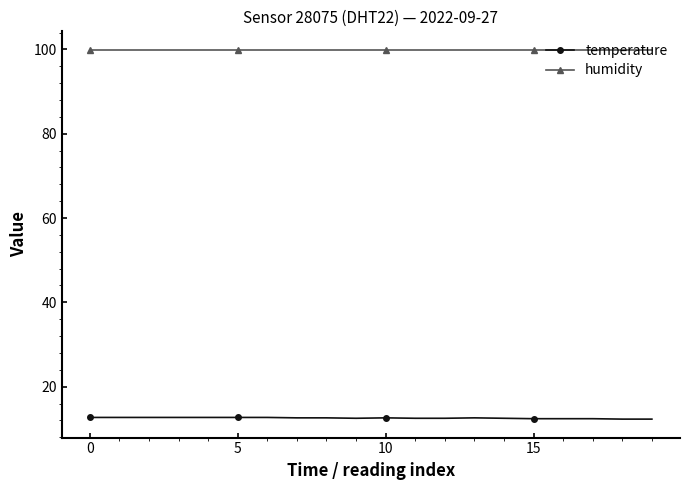

Rank the series by their average value, from highest to lowest.

humidity, temperature